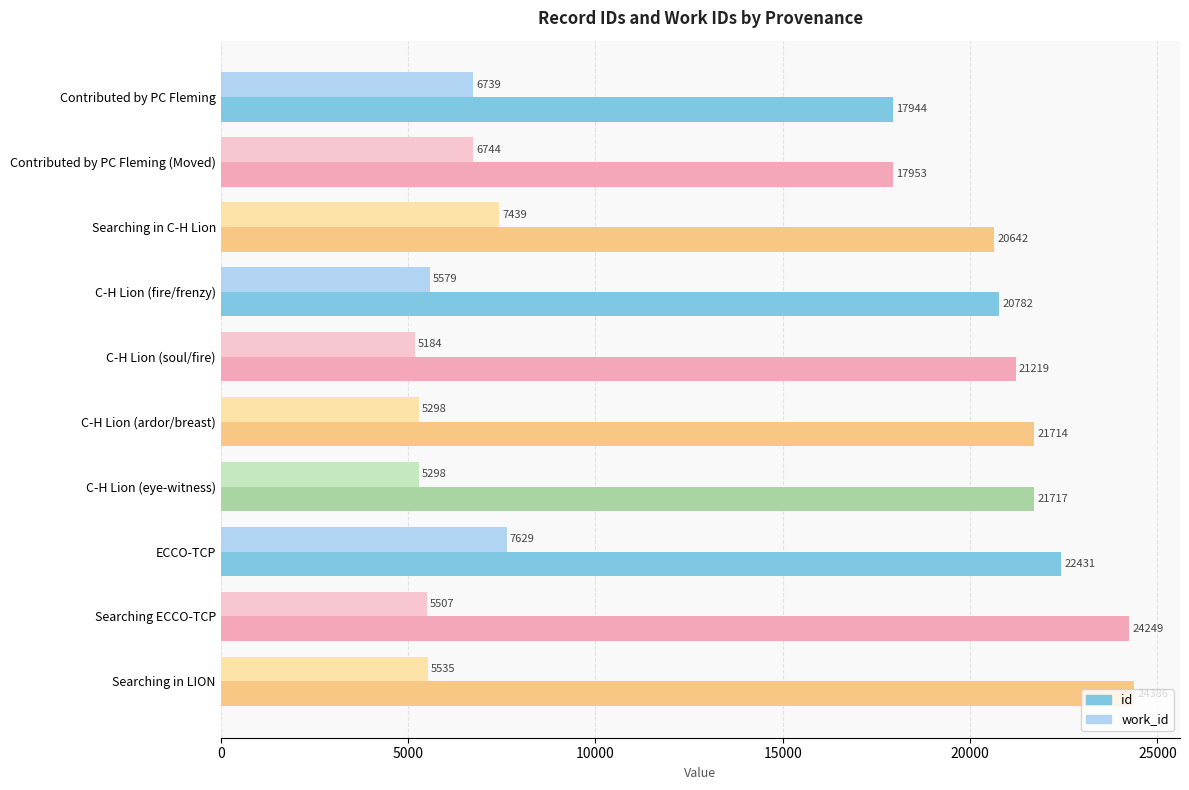

List the series in order of their overall mean, highest first.

id, work_id